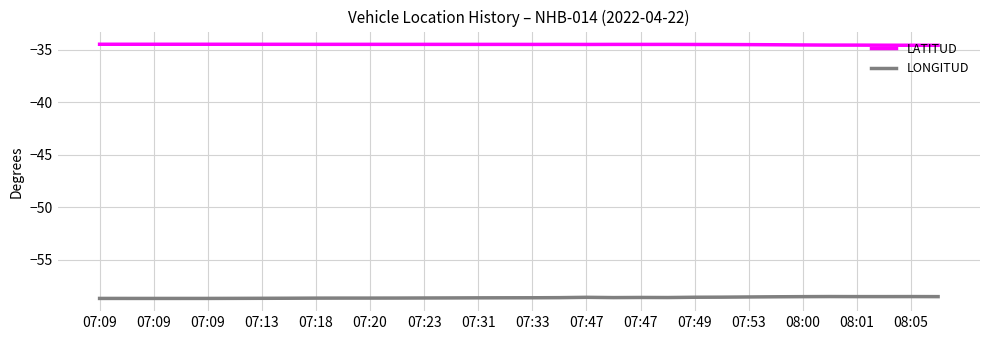

Which series has the largest total across all categories?

LATITUD